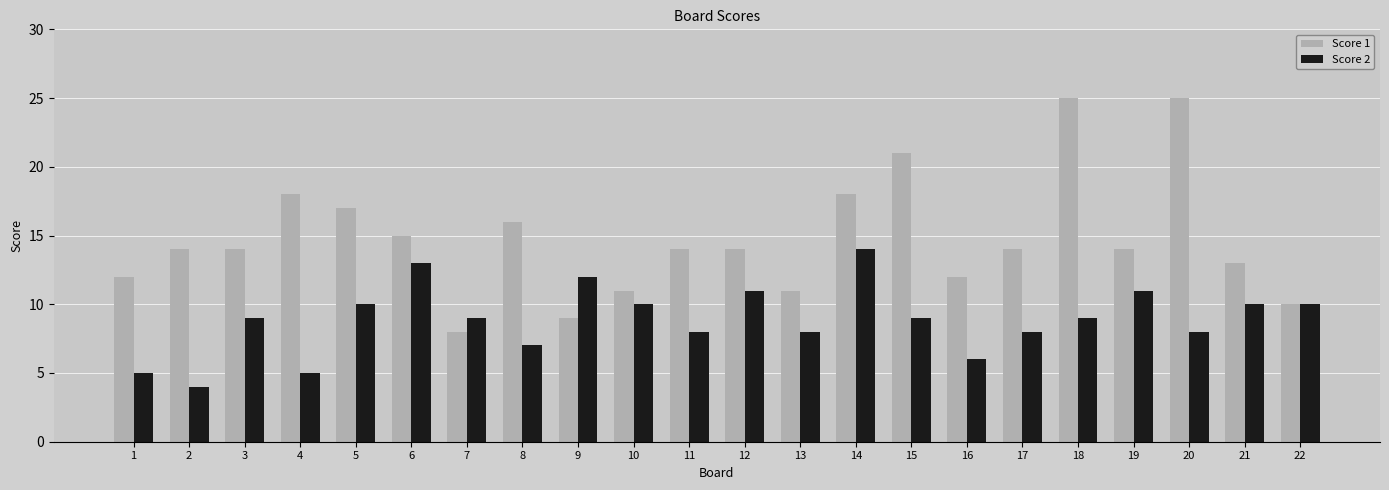

List the series in order of their overall mean, highest first.

Score 1, Score 2